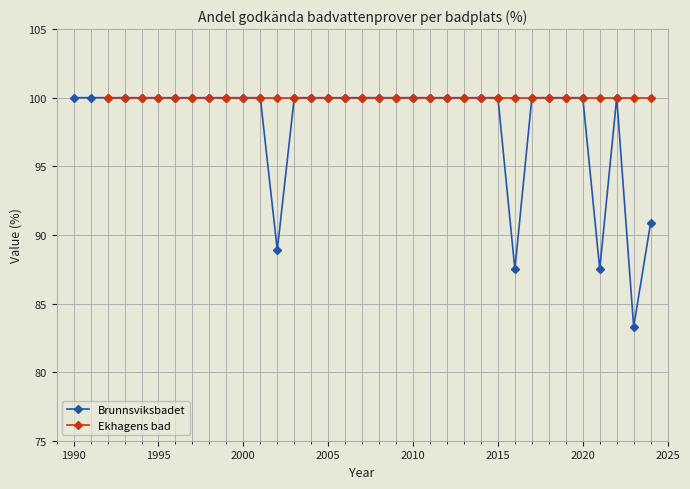

Count the number of categories in the chart.

35